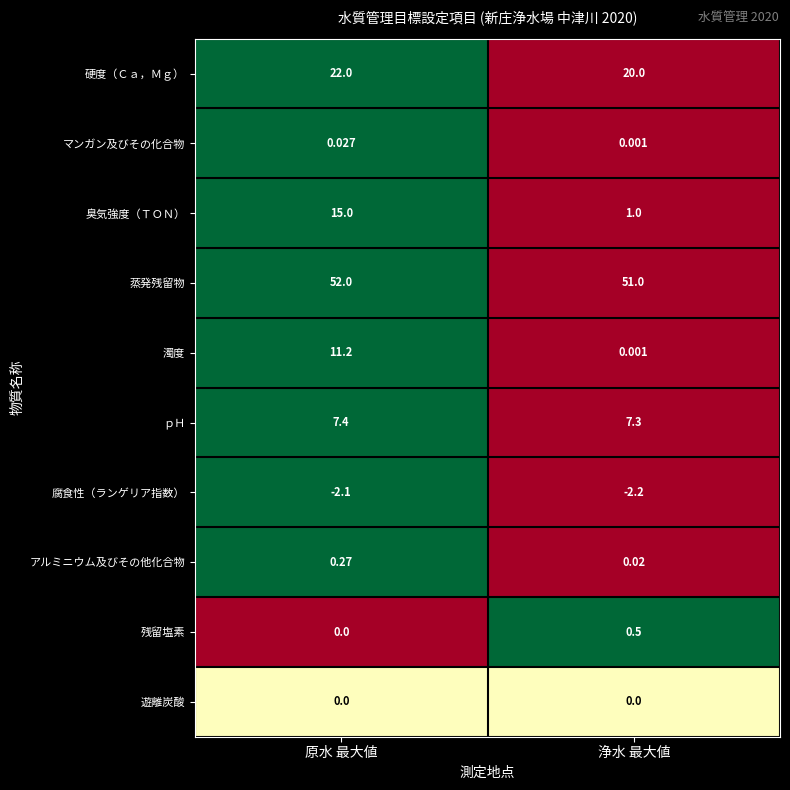

Between 原水 最大値 and 浄水 最大値, which series saw the biggest shift?

臭気強度（ＴＯＮ）